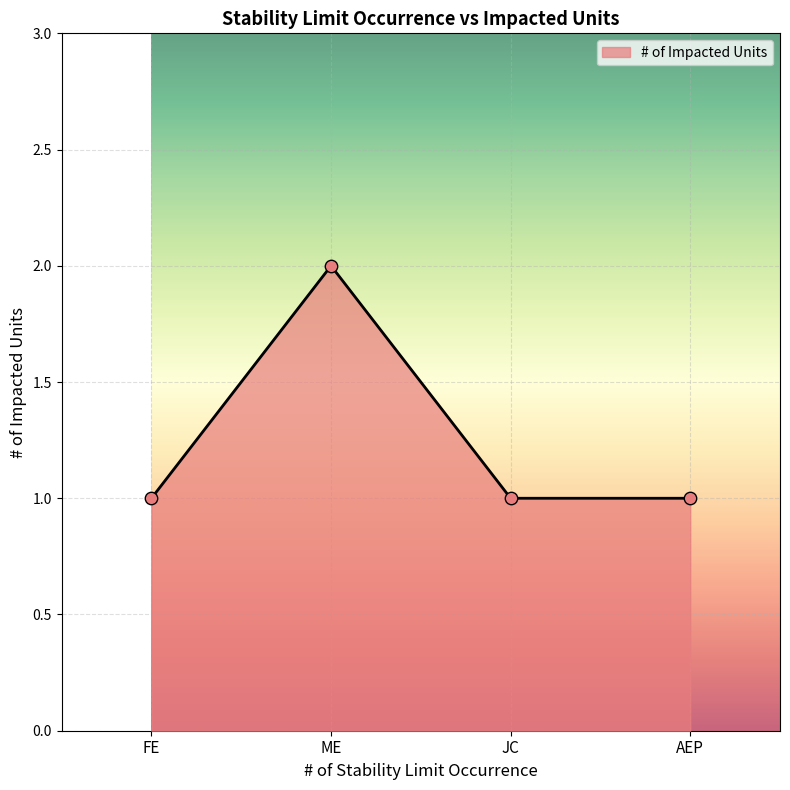

Between ME and FE, which is larger?

ME